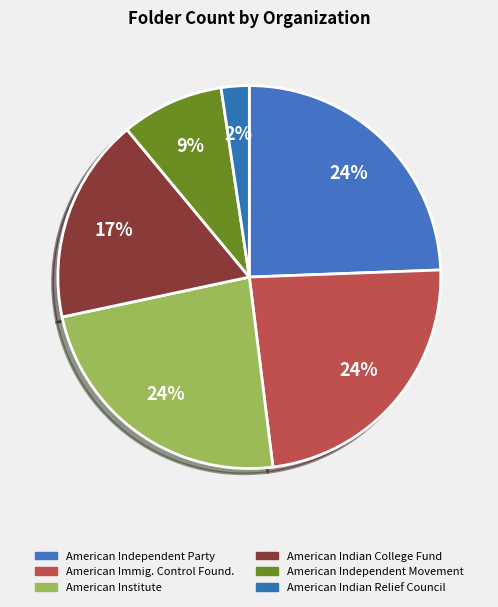

How many slices are in this pie chart?

6